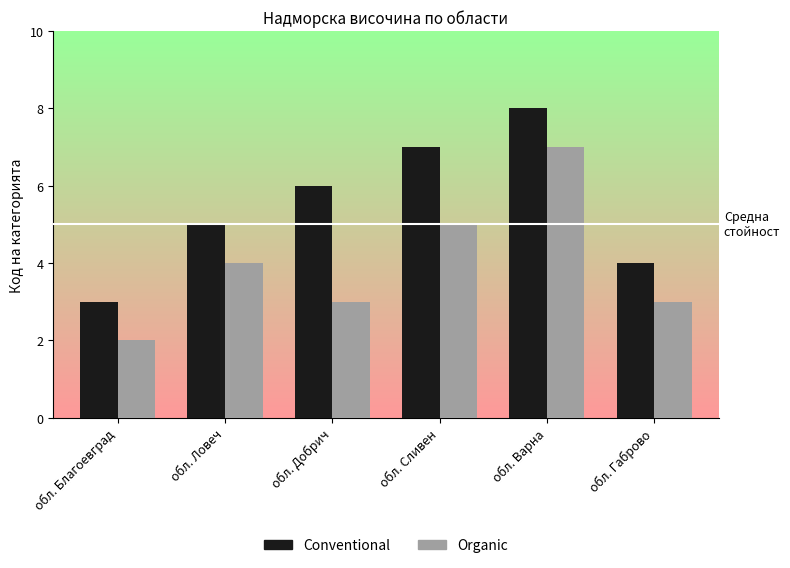

What is the sum of all Conventional values?

33